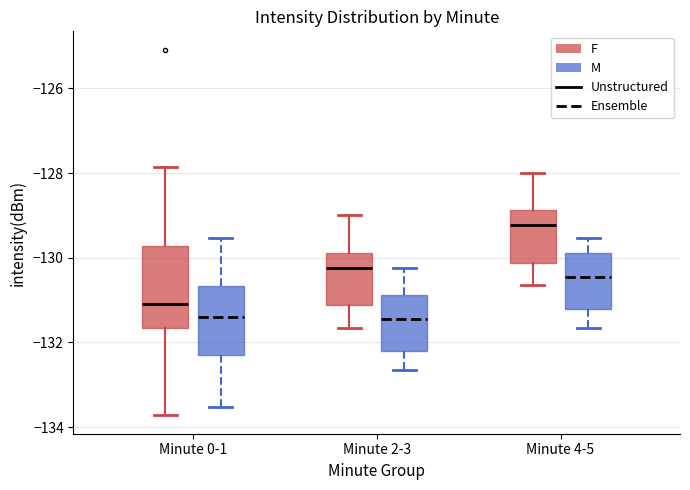

Where does the median line of the box for Minute 2-3 (M) sit on the y-axis? The values are not printed on the chart, so give them approximately, as read against the axis.

-131.4